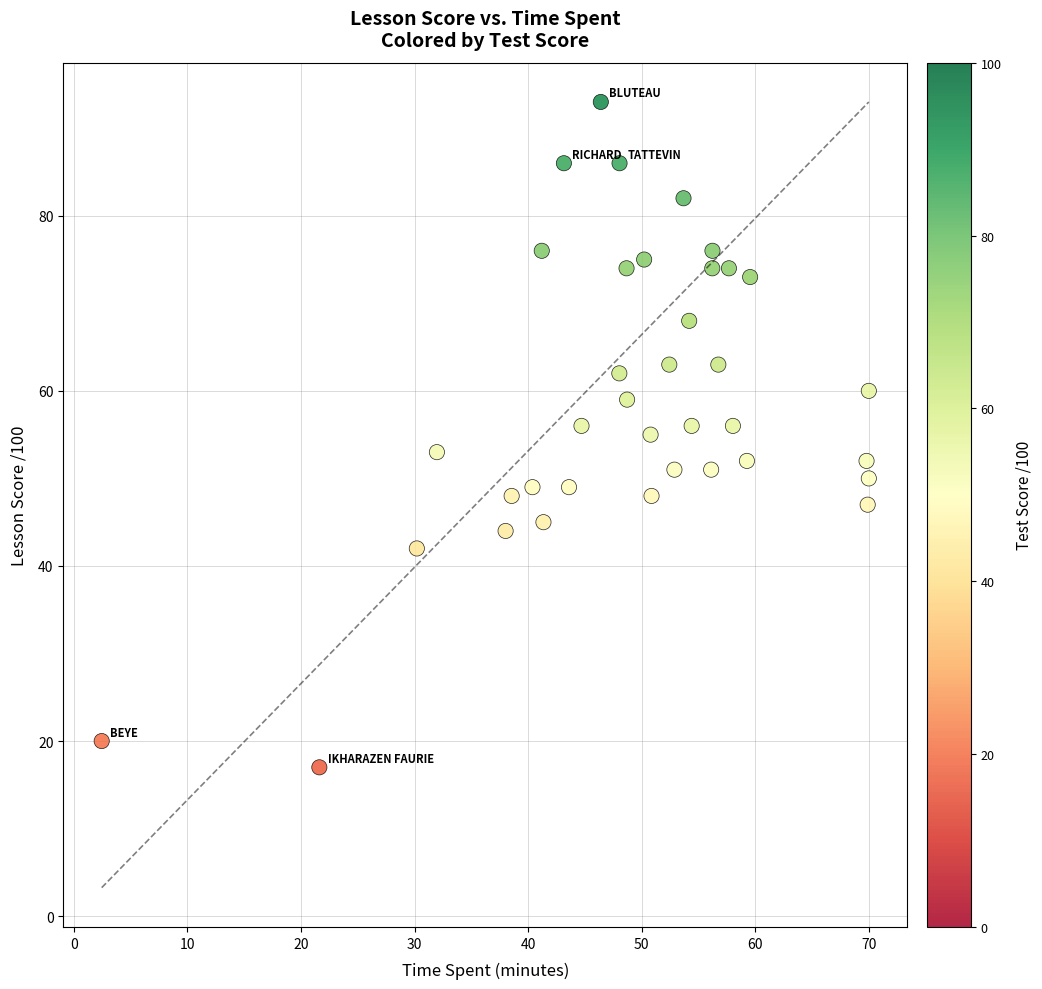

What is the range of Y values (max minus min)?

76